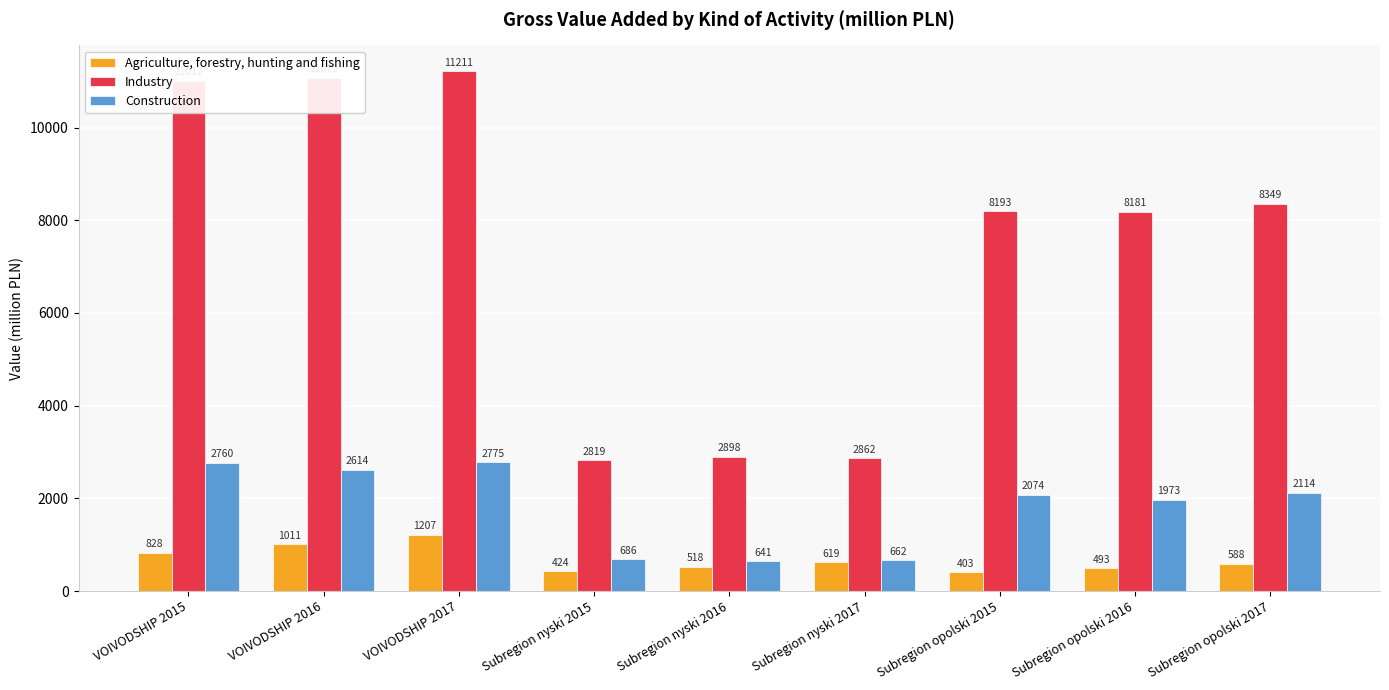

What is the label of the 5th bar from the right?

Subregion nyski 2016